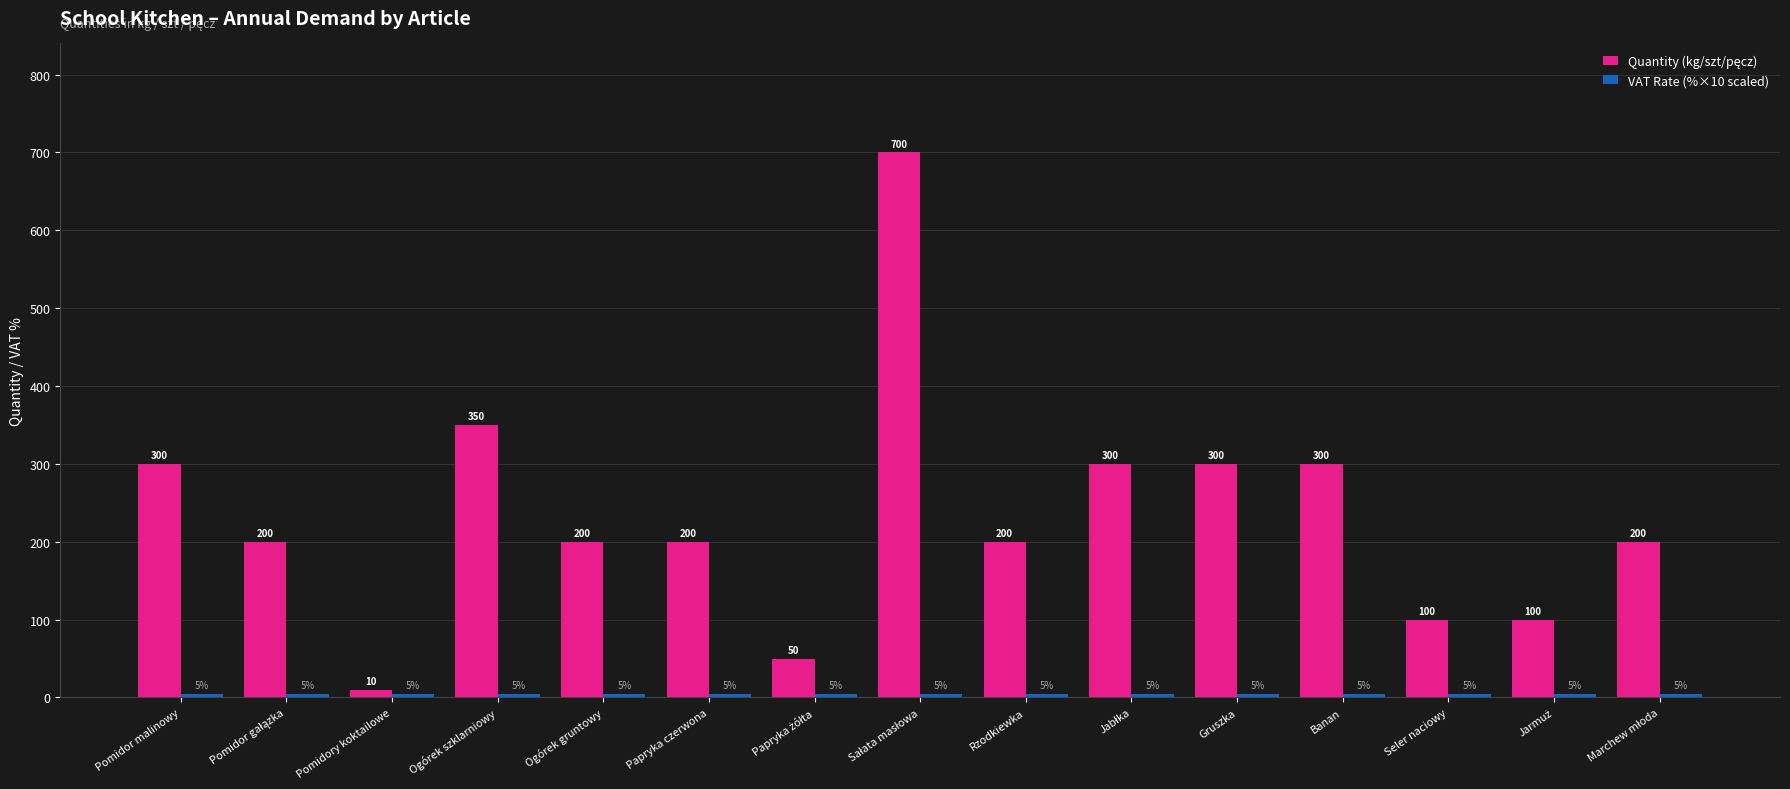

What is the total value across all series at Ogórek gruntowy?

205